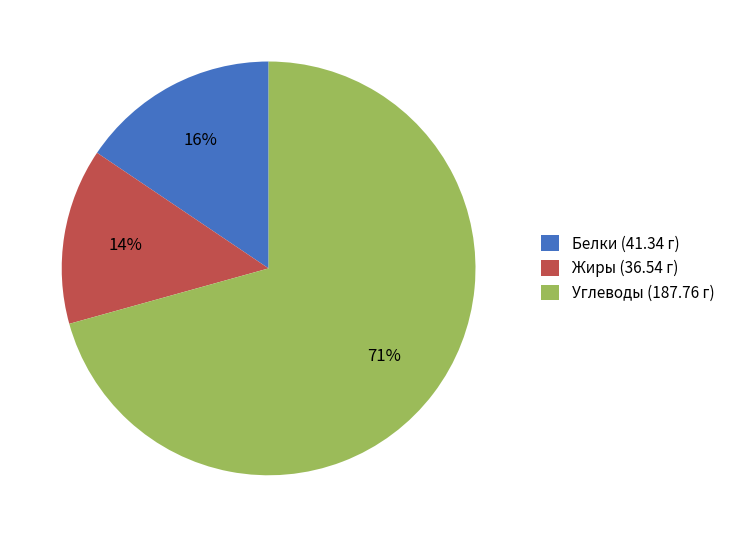

Rank the categories by value from lowest to highest.

Жиры (36.54 г), Белки (41.34 г), Углеводы (187.76 г)